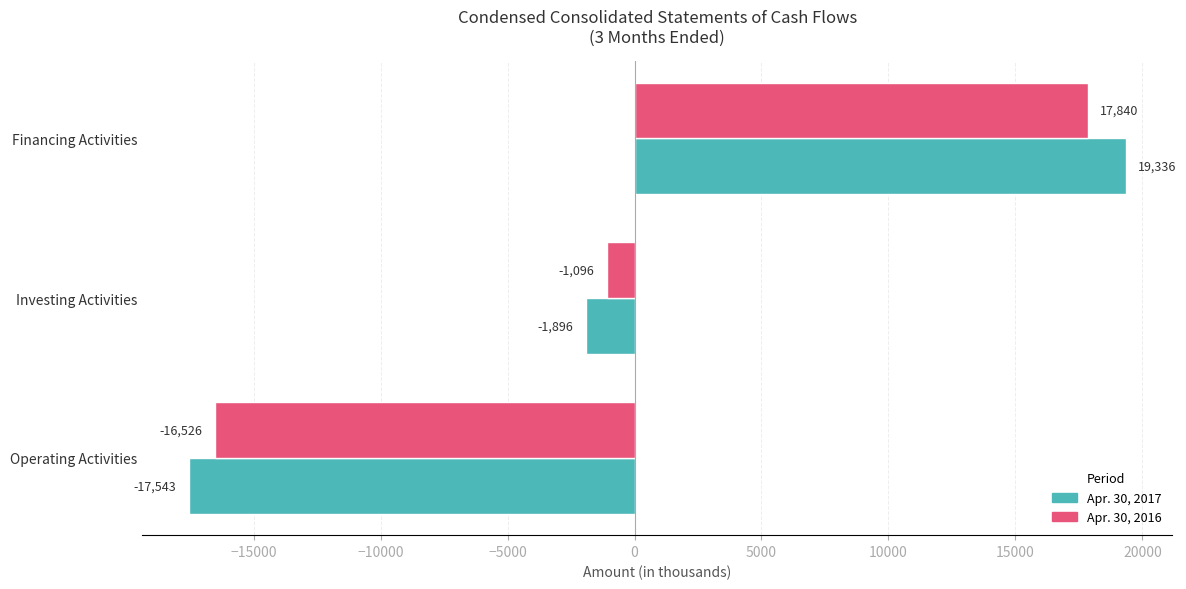

Where is Apr. 30, 2017 nearest to the value 896?

Investing Activities